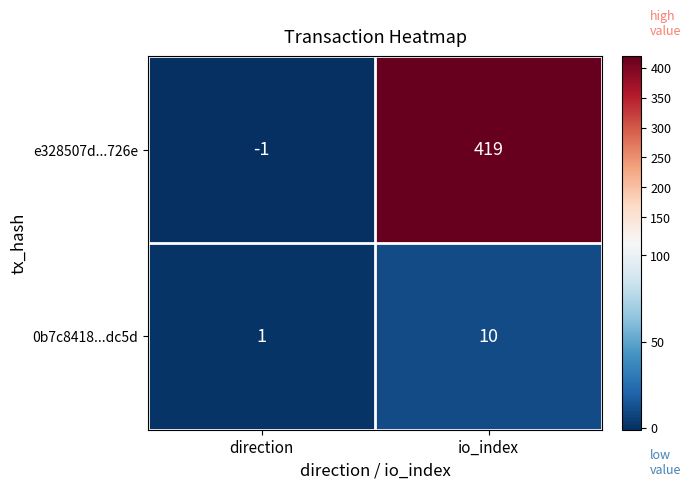

How many values in e328507d...726e are below zero?

1